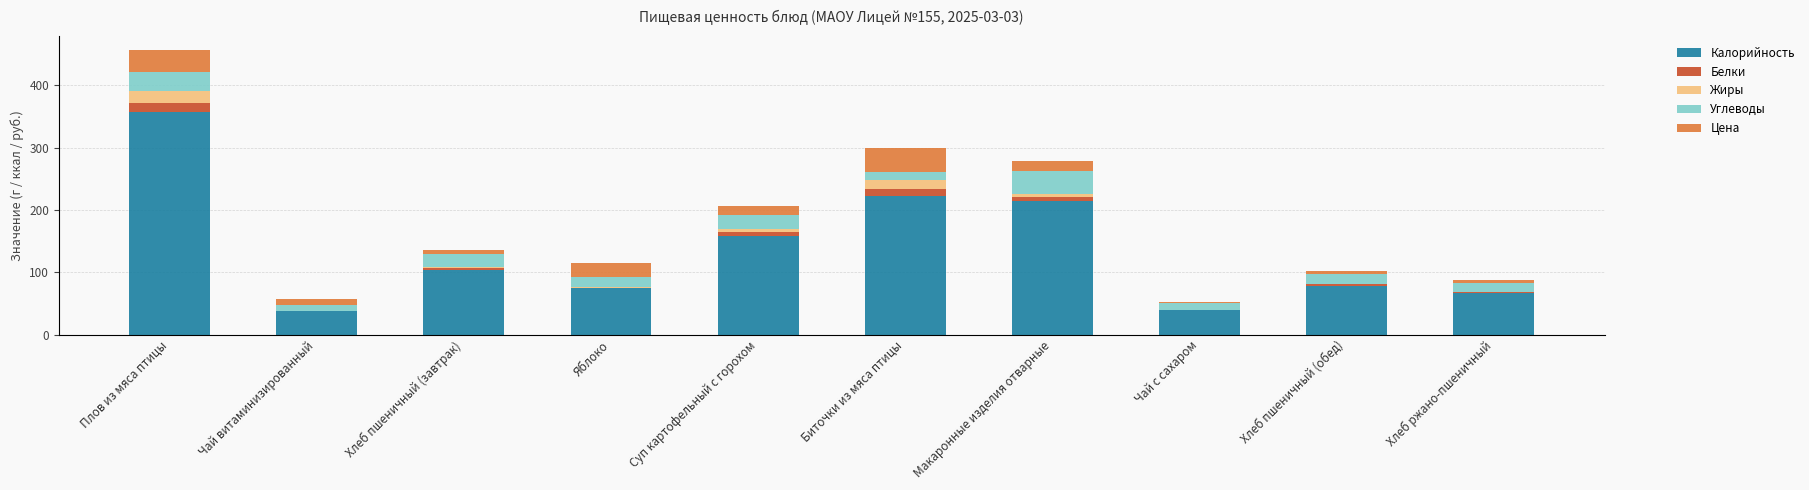

True or false: Калорийность has a value of 54.7 at Суп картофельный с горохом.

False